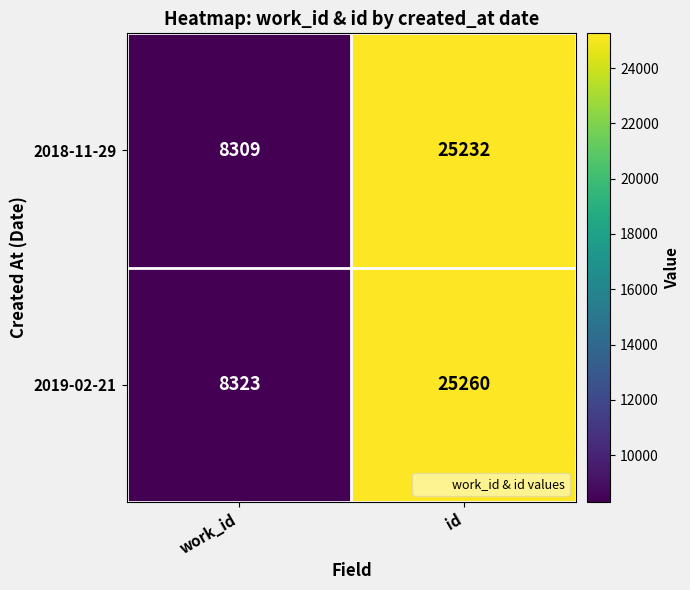

Rank the series at work_id from lowest to highest value.

2018-11-29, 2019-02-21